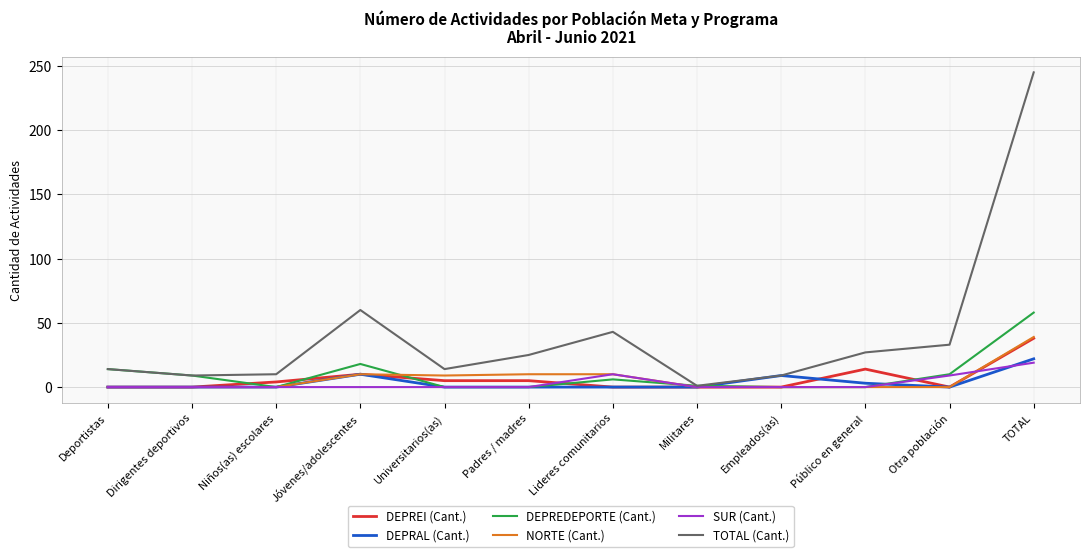

True or false: TOTAL (Cant.) has a value of 14 at Universitarios(as).

True